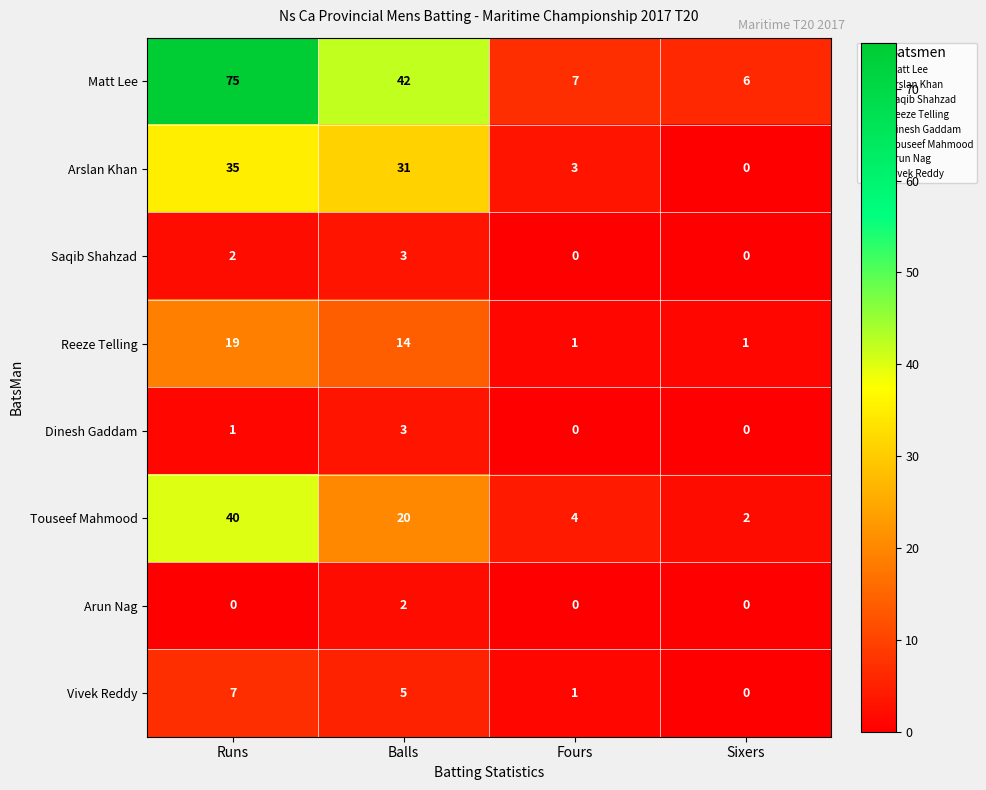

The value of Arun Nag at Balls is 2. True or false?

True